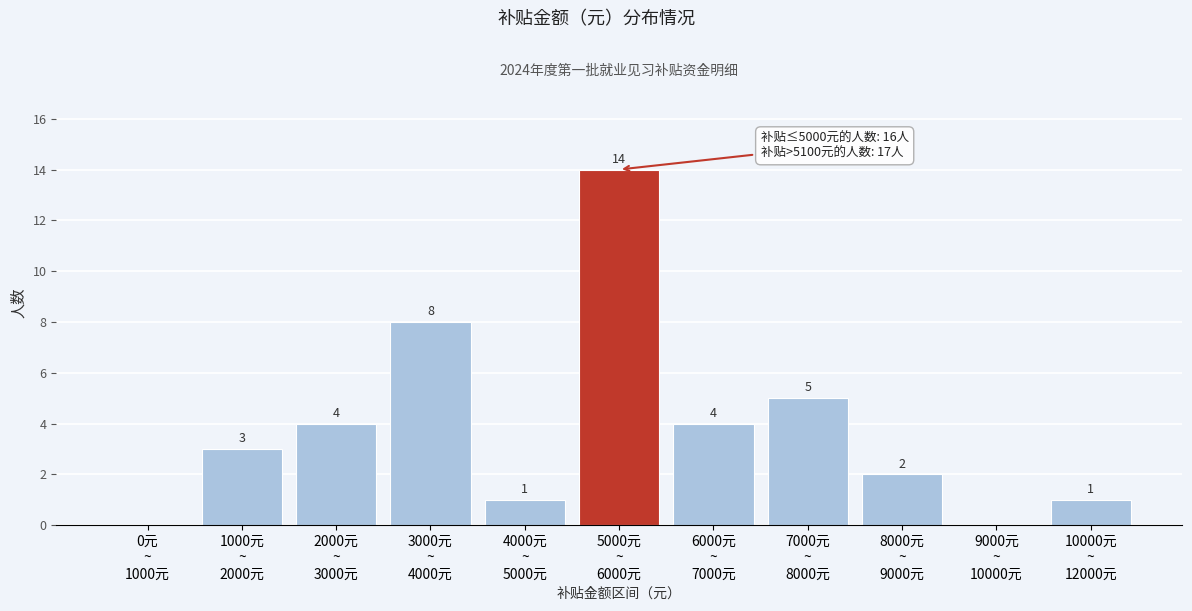

What is the maximum value shown in the chart?

14